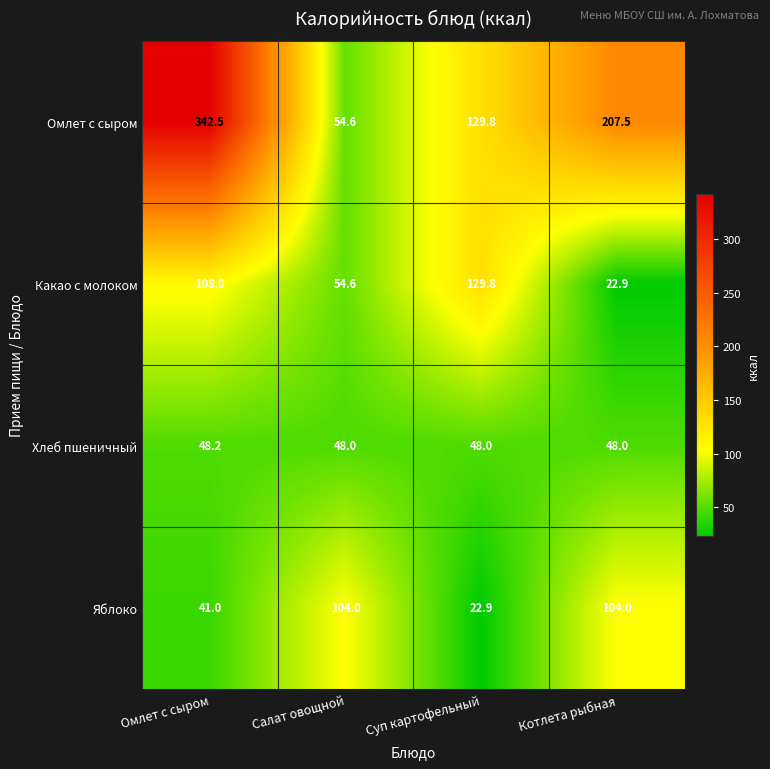

Which series changed the most between Омлет с сыром and Салат овощной?

Омлет с сыром